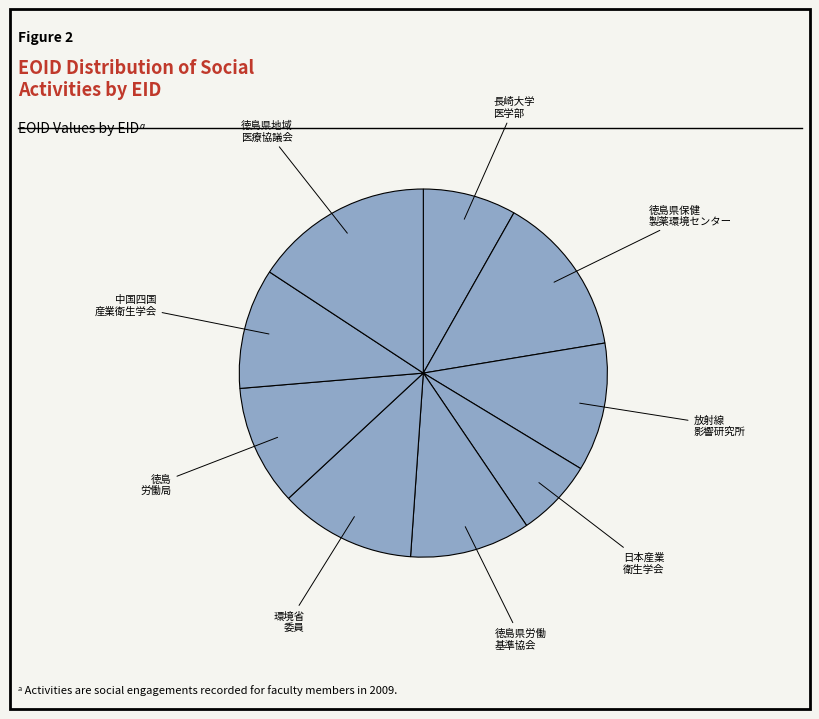

Approximately how many times larger is the value at 徳島 労働局 compared to 中国四国 産業衛生学会?

1.0